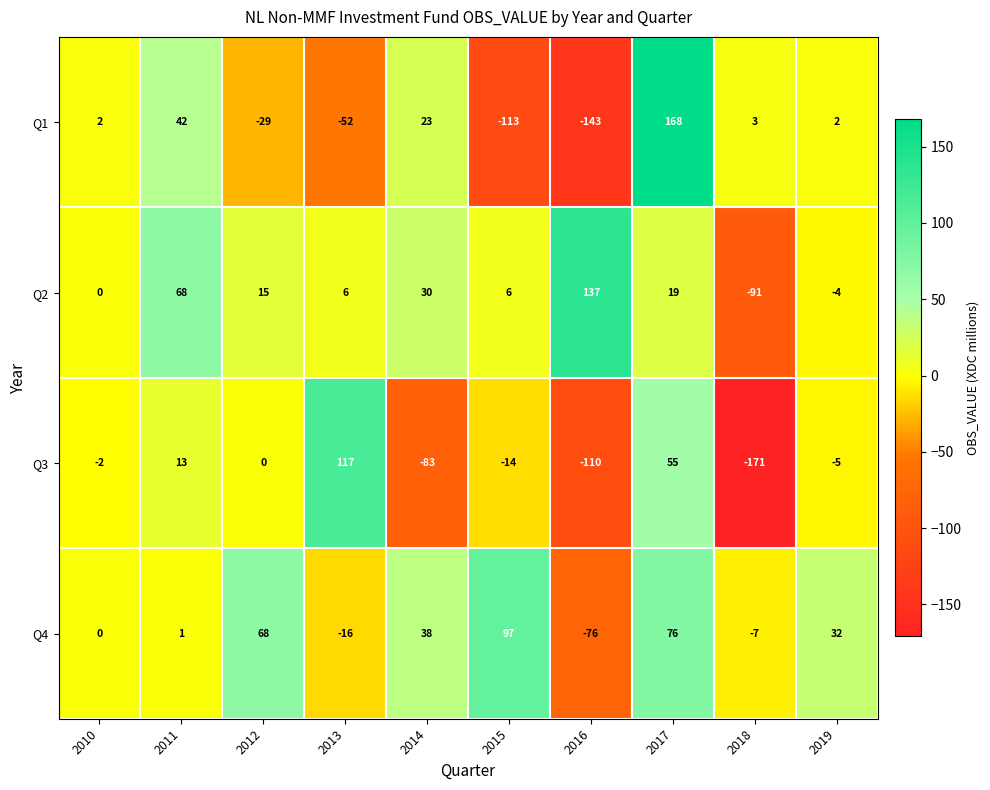

At which category is the sum across all series the highest?

2017